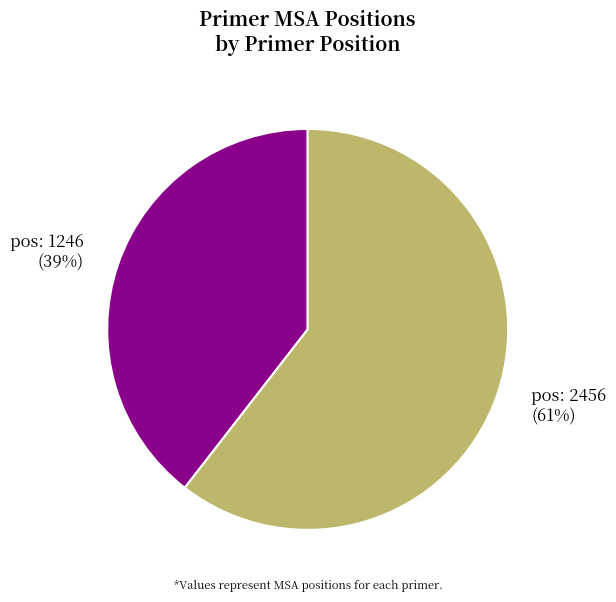

Does any single category account for the majority?

Yes